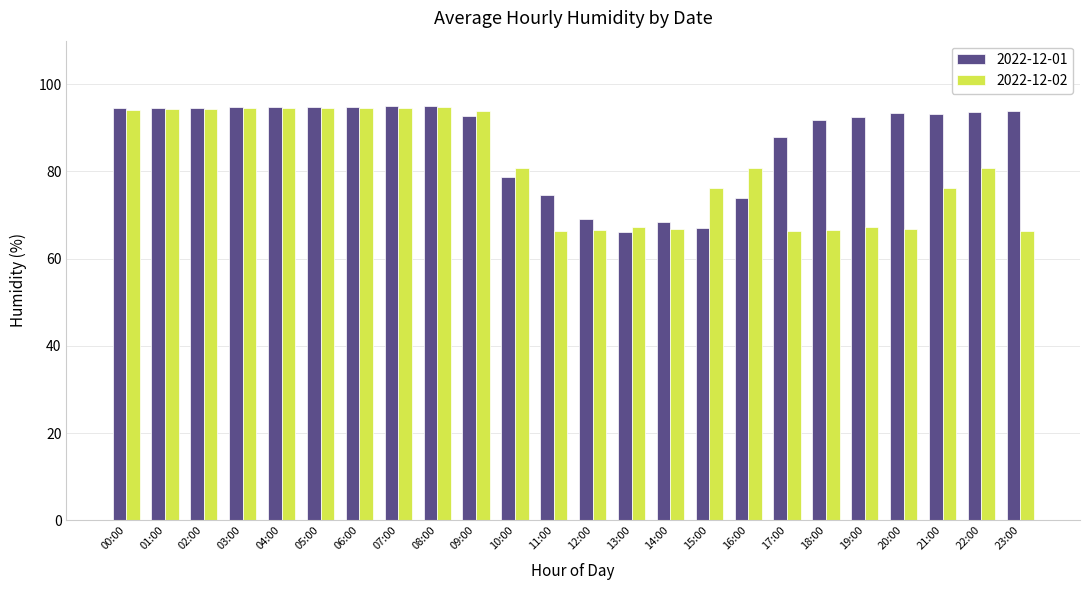

List the series in order of their overall mean, lowest first.

2022-12-02, 2022-12-01